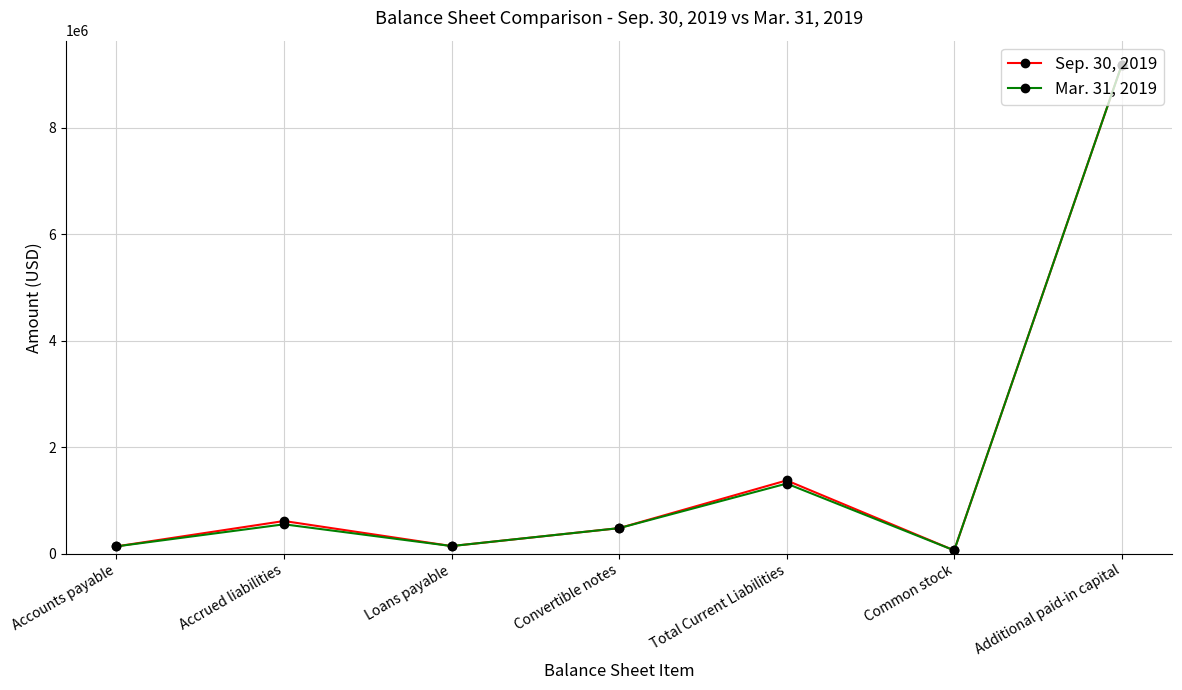

At which category is the sum across all series the highest?

Additional paid-in capital